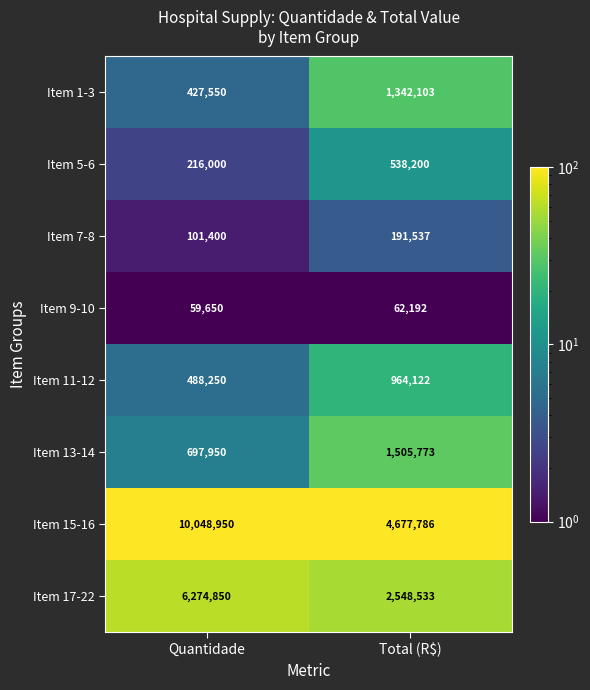

What is the spread (max minus min) of values at Total (R$)?

4615594